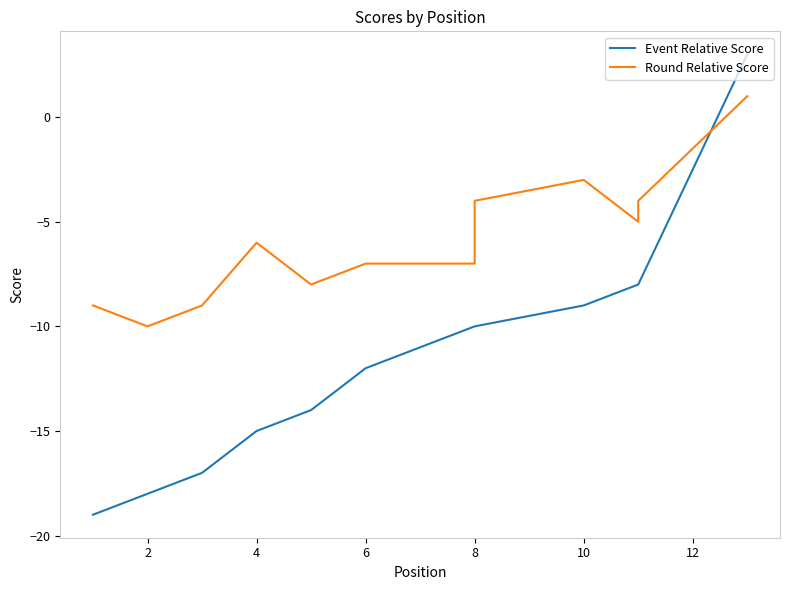

Is this an area chart (filled region under the line)?

No